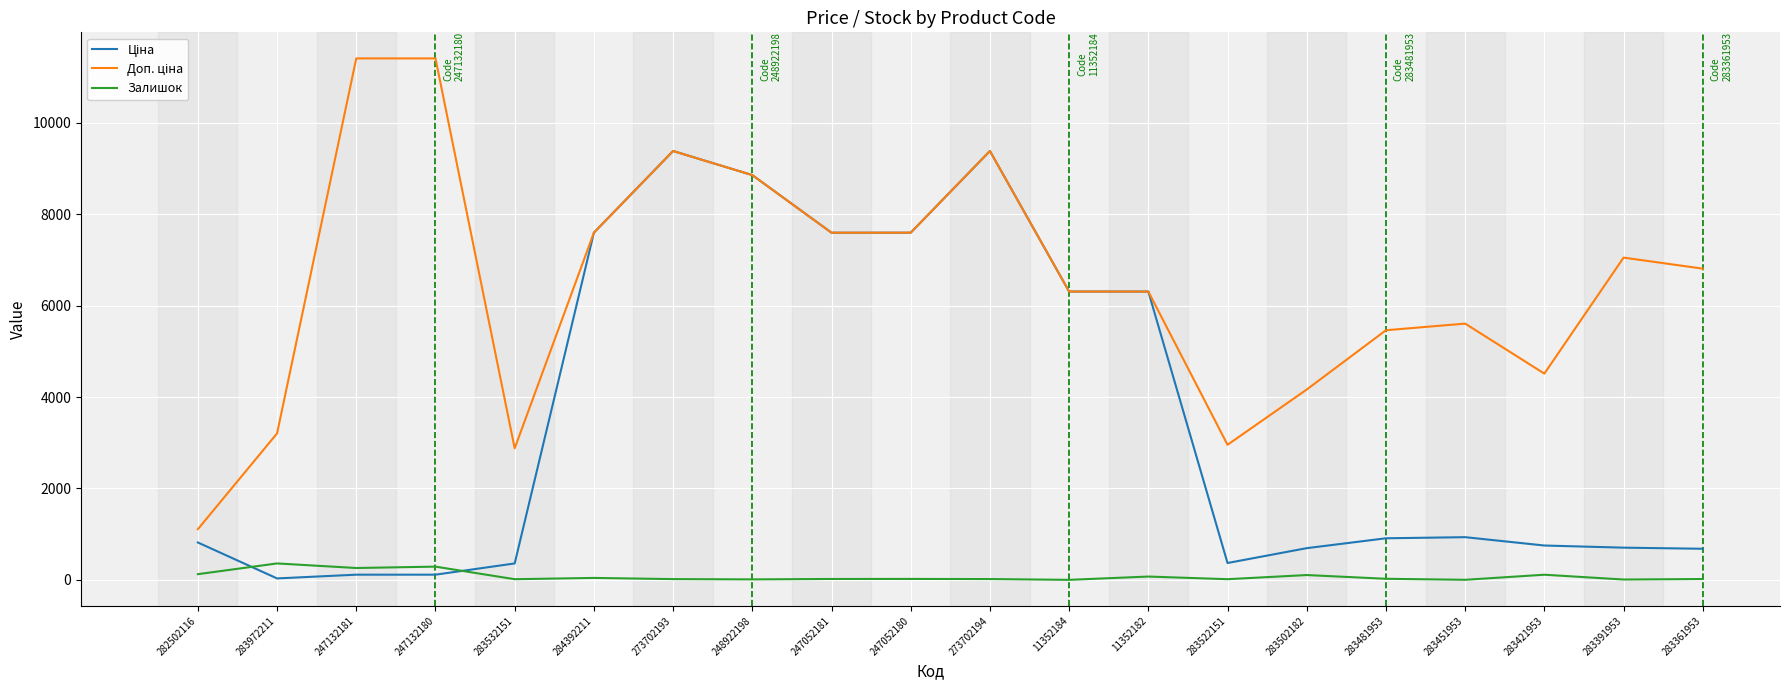

Is it true that Залишок equals 113.0 at 283421953?

True